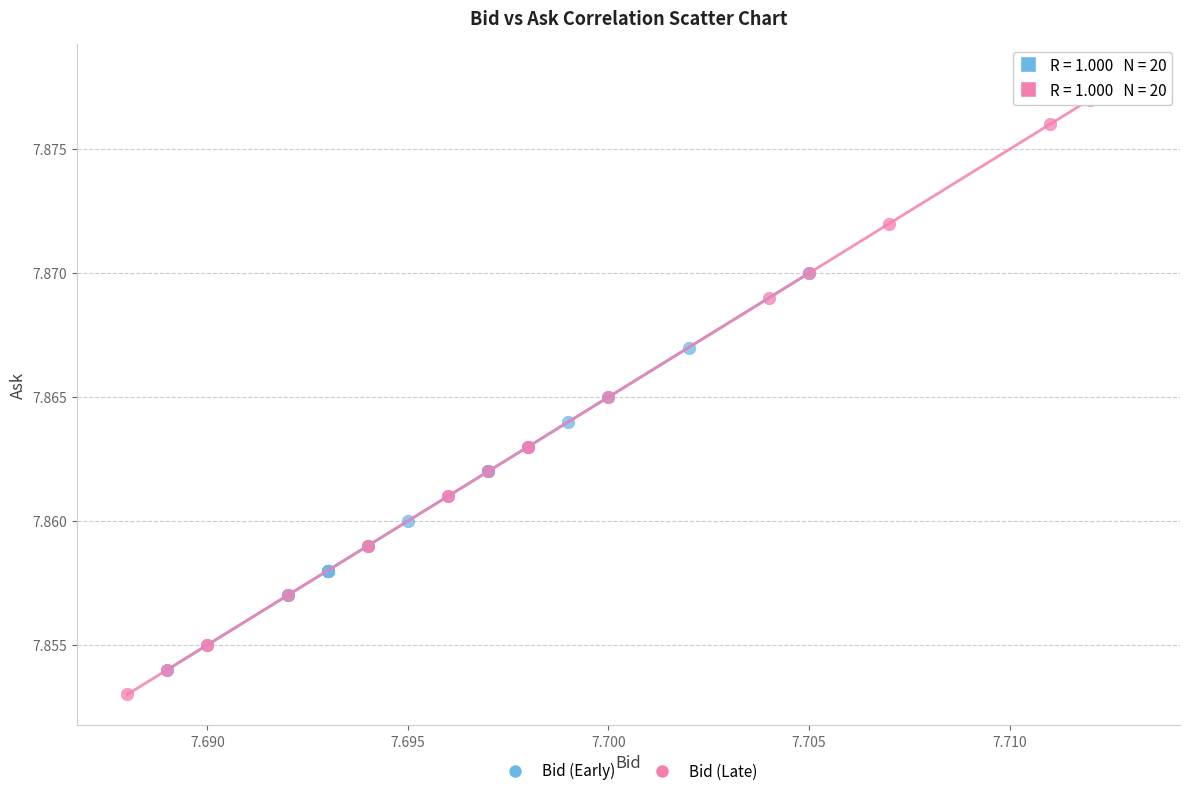

Which series has the widest spread of Y values?

Bid (Late)